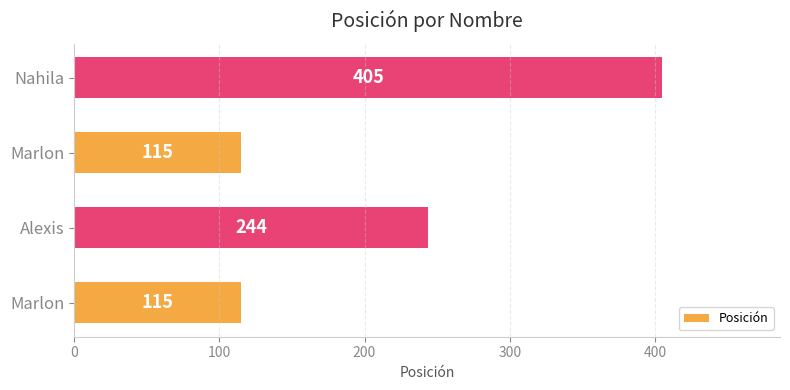

Count the number of data series in this chart.

1